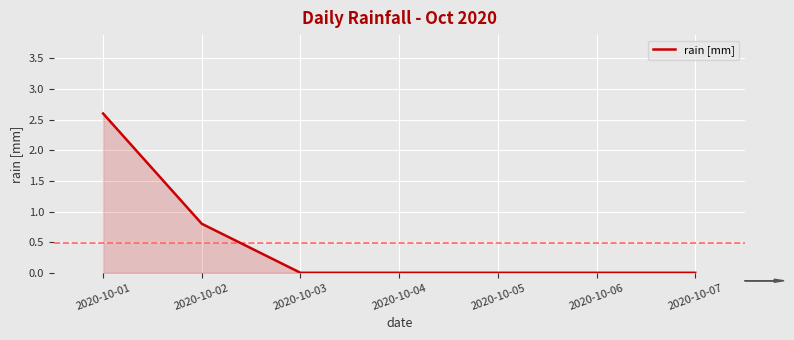

At which label is the value closest to 1?

2020-10-02